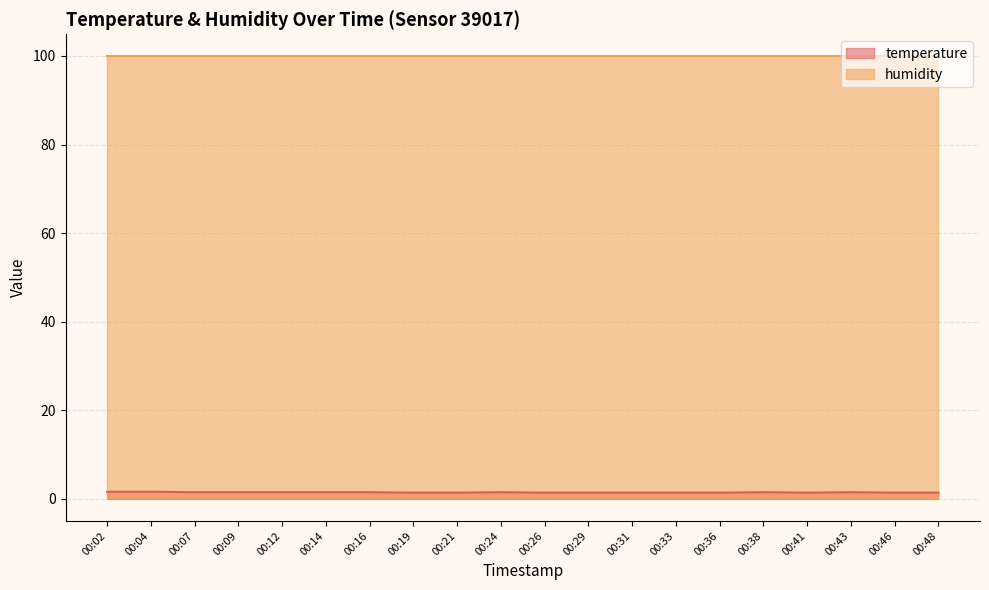

Where is the data nearest to the value 1?

00:19